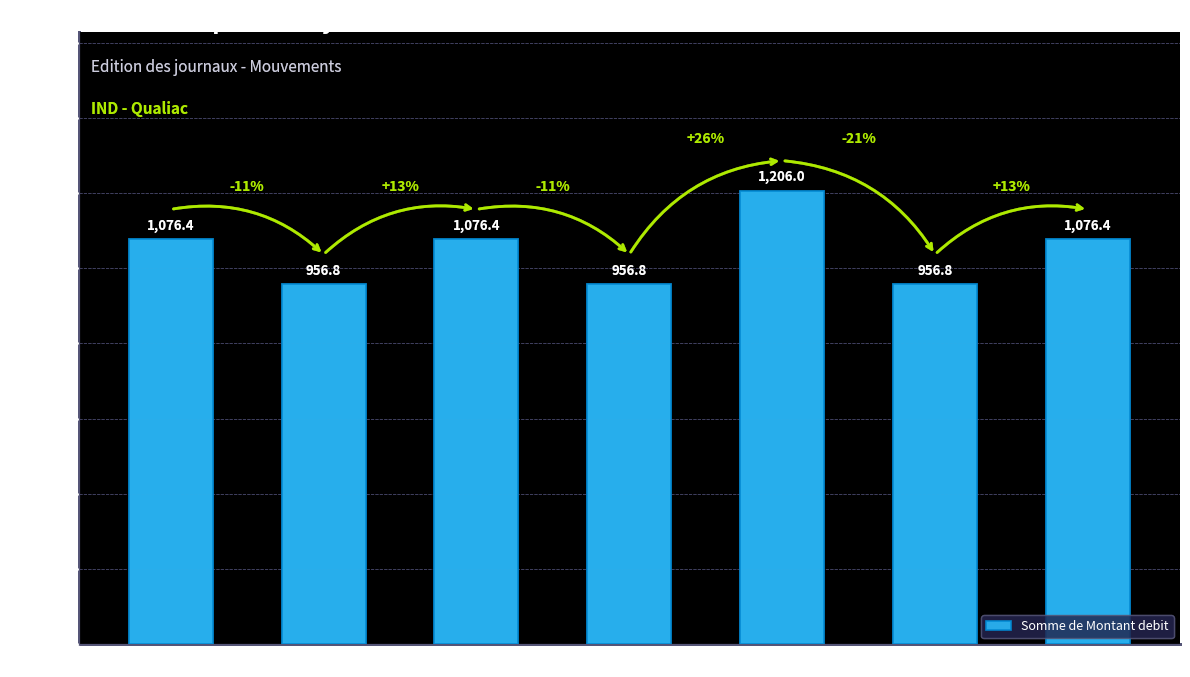

Reading left to right, what are all the values shown in this chart?

1076.4	956.8	1076.4	956.8	1206.0	956.8	1076.4